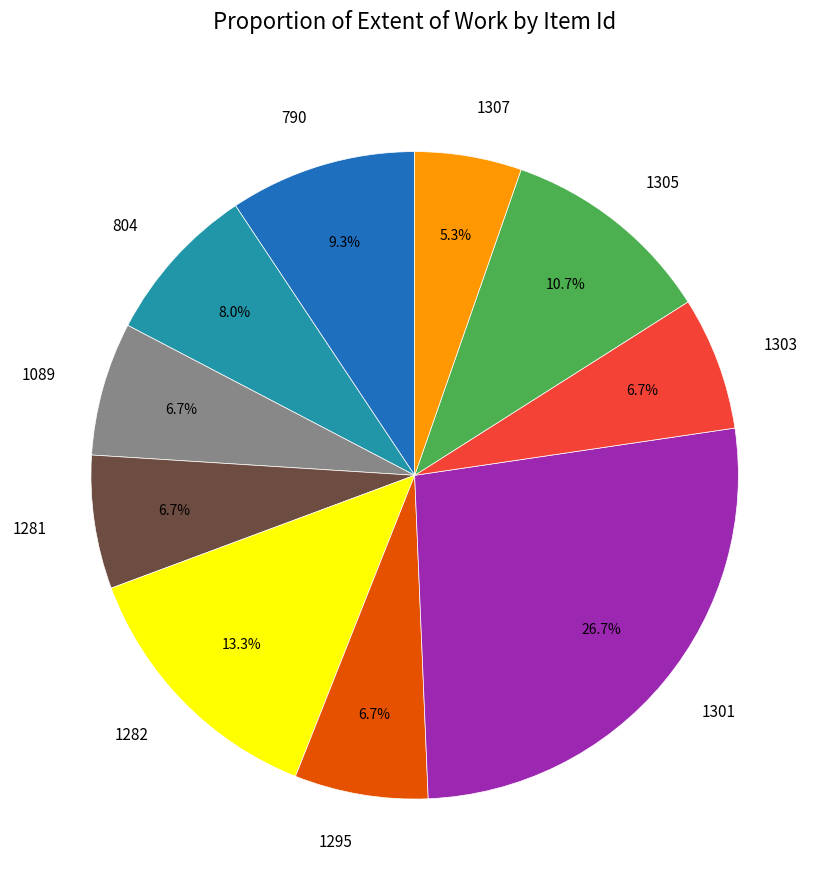

Does any single category account for the majority?

No